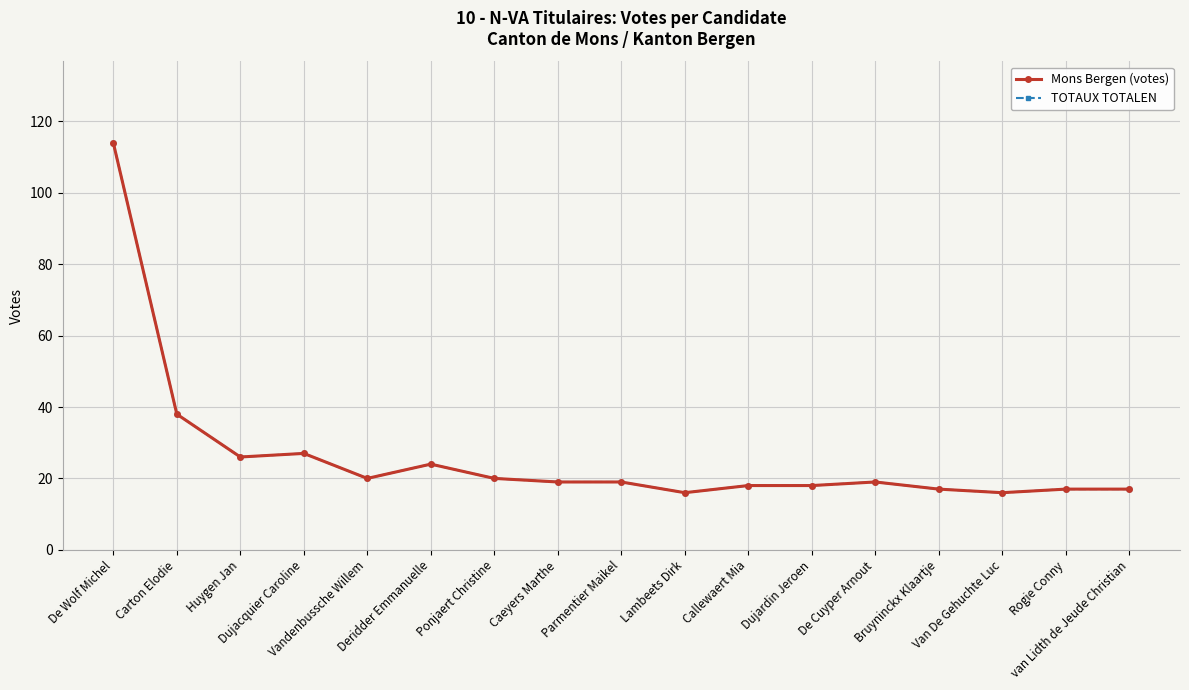

At which label does TOTAUX TOTALEN reach its peak?

De Wolf Michel